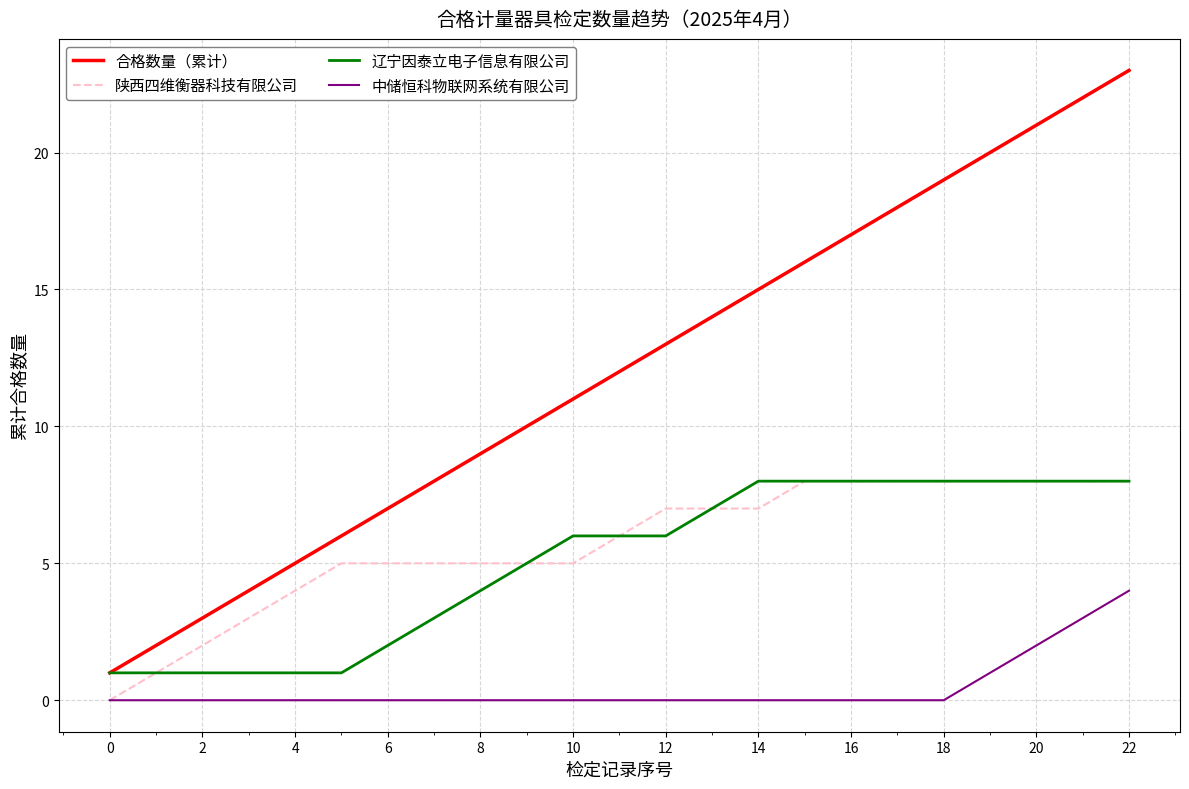

True or false: 辽宁因泰立电子信息有限公司 and 中储恒科物联网系统有限公司 cross at least once.

False